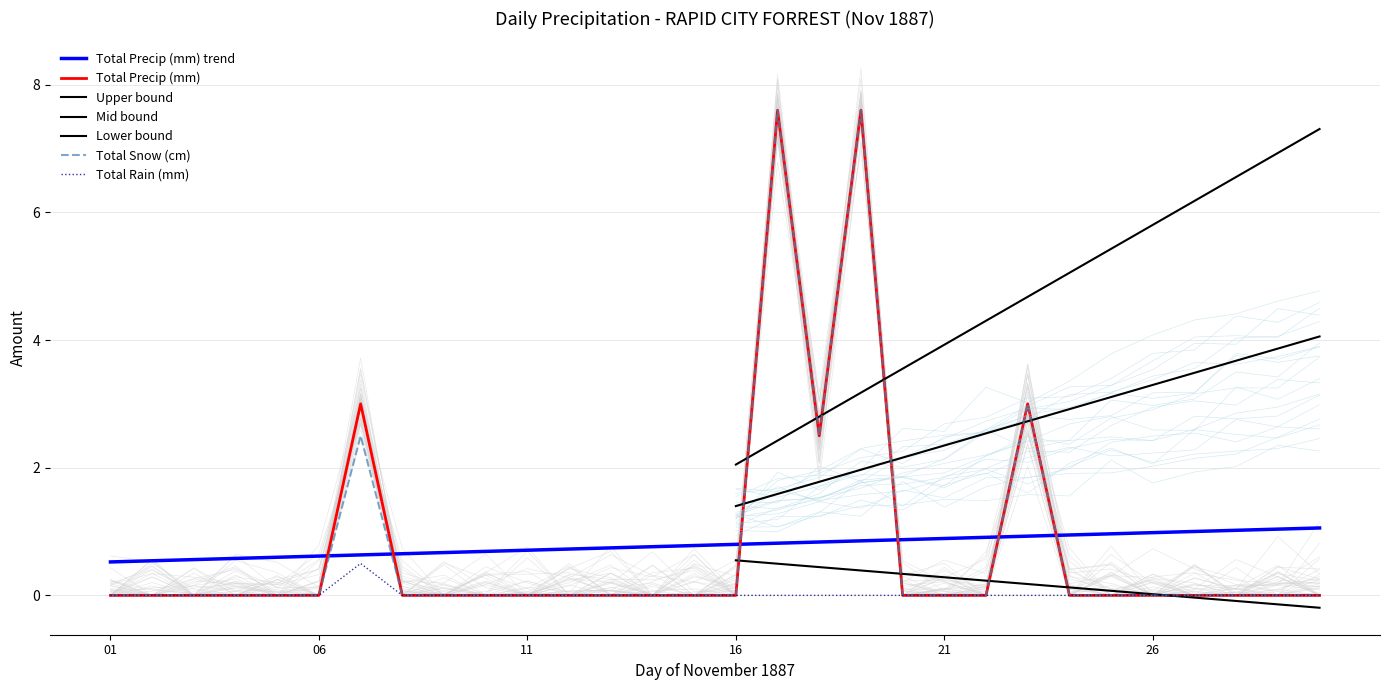

Which series ends up on top after the final intersection of Total Precip (mm) trend and Total Precip (mm)?

Total Precip (mm) trend